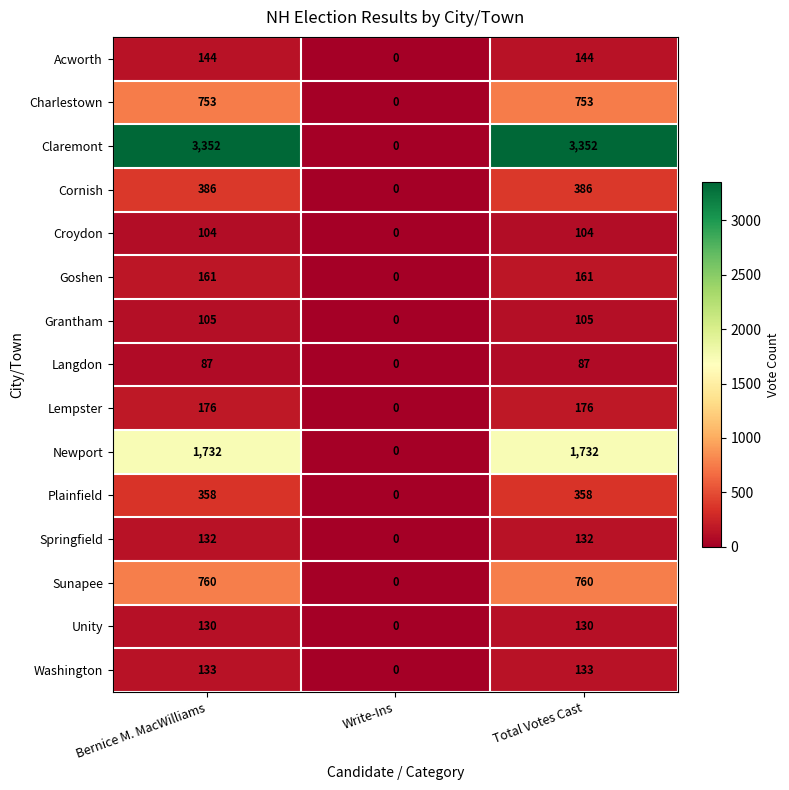

How many distinct data groups are displayed?

15